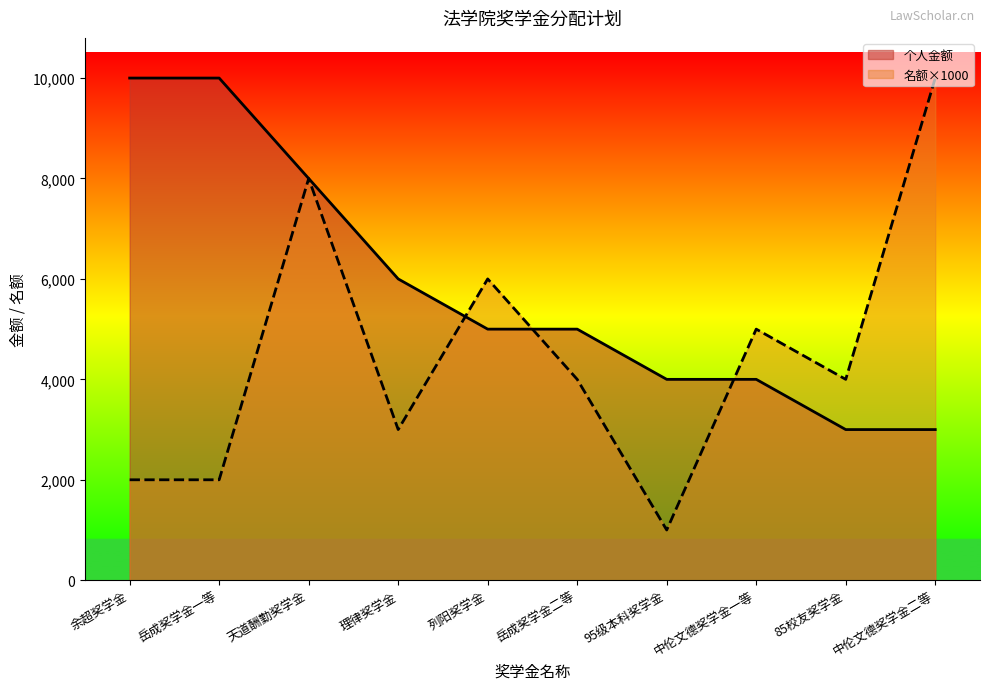

The value of 个人金额 at 85校友奖学金 is 4814. True or false?

False